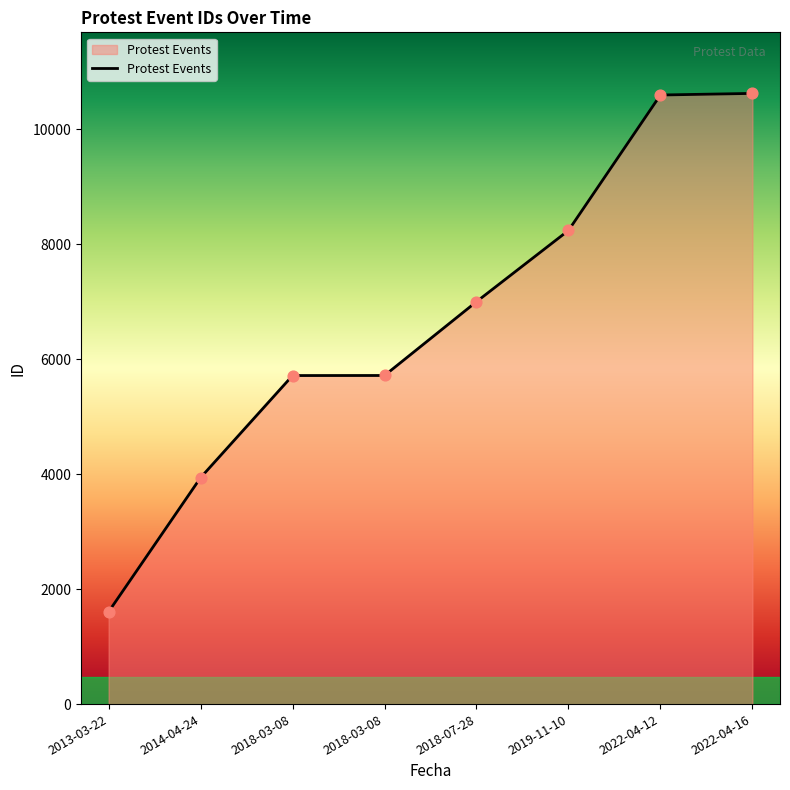

What is the change in value from 2018-03-08 to 2022-04-16?

+4907